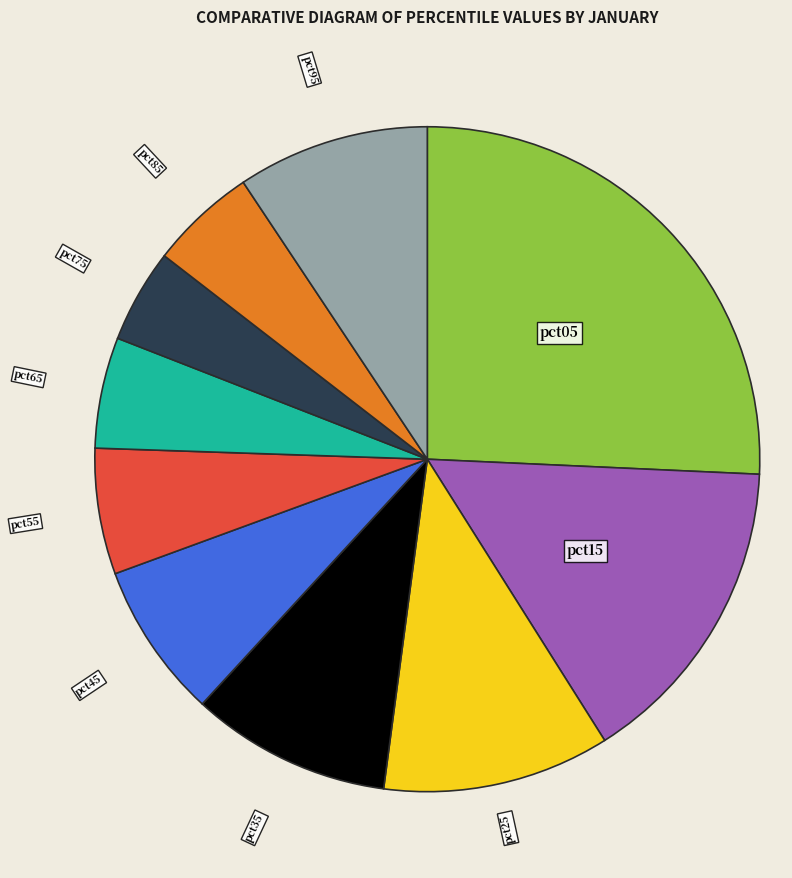

Does any single category account for the majority?

No